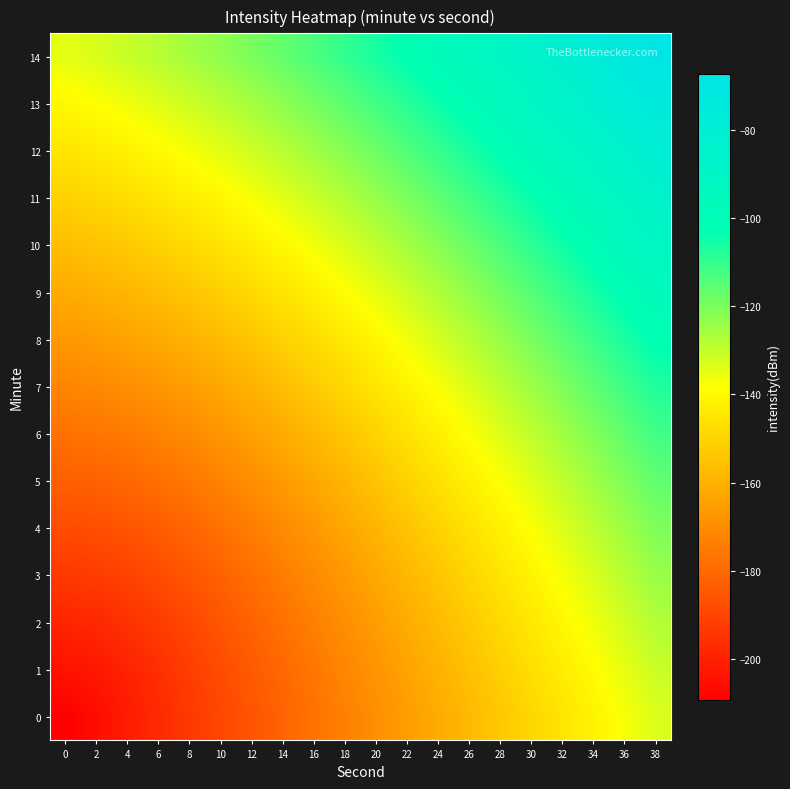

Reading left to right, what are all the values shown in this chart?

0: 0=-209.3	2=-205.3	4=-201.3	6=-197.3	8=-193.3	10=-189.3	12=-185.3	14=-181.3	16=-177.3	18=-173.3	20=-169.3	22=-165.3	24=-161.3	26=-157.3	28=-153.3	30=-149.3	32=-145.3	34=-141.3	36=-137.3	38=-133.3
1: 0=-204.0	2=-202.5	4=-199.4	6=-195.8	8=-191.9	10=-187.9	12=-183.9	14=-179.9	16=-175.8	18=-171.7	20=-167.6	22=-163.5	24=-159.4	26=-155.3	28=-151.2	30=-147.1	32=-142.9	34=-138.8	36=-134.7	38=-130.6
2: 0=-198.6	2=-197.6	4=-195.4	6=-192.4	8=-189.0	10=-185.3	12=-181.4	14=-177.5	16=-173.4	18=-169.3	20=-165.2	22=-161.1	24=-156.9	26=-152.7	28=-148.6	30=-144.4	32=-140.1	34=-135.9	36=-131.7	38=-127.5
3: 0=-193.3	2=-192.4	4=-190.6	6=-188.1	8=-185.1	10=-181.7	12=-178.0	14=-174.2	16=-170.3	18=-166.3	20=-162.2	22=-158.1	24=-153.9	26=-149.7	28=-145.4	30=-141.2	32=-136.9	34=-132.6	36=-128.3	38=-124.0
4: 0=-188.0	2=-187.1	4=-185.4	6=-183.2	8=-180.5	10=-177.4	12=-174.0	14=-170.4	16=-166.6	18=-162.6	20=-158.6	22=-154.5	24=-150.4	26=-146.2	28=-141.9	30=-137.6	32=-133.3	34=-129.0	36=-124.6	38=-120.2
5: 0=-182.6	2=-181.7	4=-180.1	6=-178.0	8=-175.5	10=-172.6	12=-169.4	14=-166.0	16=-162.3	18=-158.5	20=-154.6	22=-150.5	24=-146.4	26=-142.2	28=-137.9	30=-133.6	32=-129.3	34=-124.9	36=-120.5	38=-116.1
6: 0=-177.3	2=-176.2	4=-174.7	6=-172.7	8=-170.3	10=-167.6	12=-164.5	14=-161.2	16=-157.6	18=-153.9	20=-150.1	22=-146.1	24=-142.0	26=-137.8	28=-133.6	30=-129.3	32=-124.9	34=-120.5	36=-116.1	38=-111.6
7: 0=-172.0	2=-170.8	4=-169.2	6=-167.3	8=-164.9	10=-162.3	12=-159.3	14=-156.1	16=-152.7	18=-149.0	20=-145.2	22=-141.3	24=-137.3	26=-133.1	28=-128.9	30=-124.6	32=-120.3	34=-115.8	36=-111.4	38=-106.9
8: 0=-166.6	2=-165.4	4=-163.7	6=-161.8	8=-159.5	10=-156.8	12=-153.9	14=-150.8	16=-147.4	18=-143.9	20=-140.1	22=-136.3	24=-132.3	26=-128.2	28=-124.0	30=-119.7	32=-115.3	34=-110.9	36=-106.4	38=-101.9
9: 0=-161.3	2=-159.9	4=-158.2	6=-156.2	8=-153.9	10=-151.3	12=-148.4	14=-145.3	16=-142.0	18=-138.5	20=-134.8	22=-131.0	24=-127.0	26=-122.9	28=-118.7	30=-114.5	32=-110.1	34=-105.7	36=-101.2	38=-96.6
10: 0=-156.0	2=-154.5	4=-152.7	6=-150.6	8=-148.3	10=-145.7	12=-142.8	14=-139.7	16=-136.4	18=-132.9	20=-129.3	22=-125.5	24=-121.5	26=-117.5	28=-113.3	30=-109.0	32=-104.6	34=-100.2	36=-95.7	38=-91.1
11: 0=-150.6	2=-149.0	4=-147.1	6=-145.0	8=-142.6	10=-140.0	12=-137.1	14=-134.0	16=-130.7	18=-127.3	20=-123.6	22=-119.8	24=-115.9	26=-111.8	28=-107.7	30=-103.4	32=-99.0	34=-94.5	36=-90.0	38=-85.4
12: 0=-145.3	2=-143.6	4=-141.6	6=-139.4	8=-136.9	10=-134.2	12=-131.3	14=-128.2	16=-124.9	18=-121.5	20=-117.8	22=-114.0	24=-110.1	26=-106.0	28=-101.8	30=-97.6	32=-93.2	34=-88.7	36=-84.2	38=-79.5
13: 0=-140.0	2=-138.1	4=-136.0	6=-133.7	8=-131.2	10=-128.5	12=-125.5	14=-122.4	16=-119.1	18=-115.6	20=-111.9	22=-108.1	24=-104.2	26=-100.1	28=-95.9	30=-91.6	32=-87.2	34=-82.7	36=-78.1	38=-73.5
14: 0=-134.6	2=-132.7	4=-130.5	6=-128.1	8=-125.5	10=-122.7	12=-119.7	14=-116.5	16=-113.1	18=-109.6	20=-105.9	22=-102.1	24=-98.1	26=-94.0	28=-89.8	30=-85.5	32=-81.1	34=-76.6	36=-72.0	38=-67.3